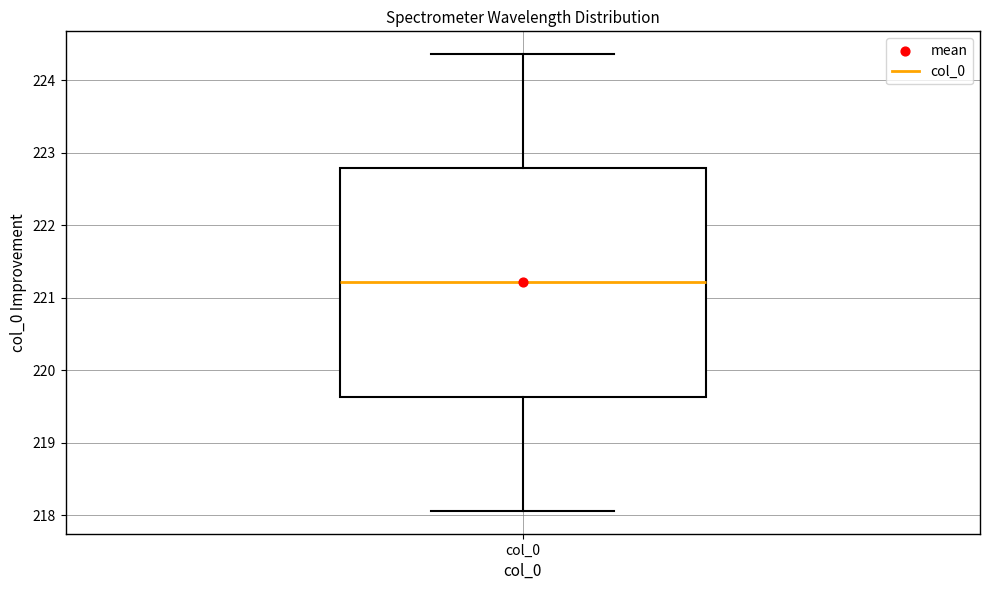

Where is the lower edge of the box for col_0 on the y-axis? The values are not printed on the chart, so give them approximately, as read against the axis.

219.6